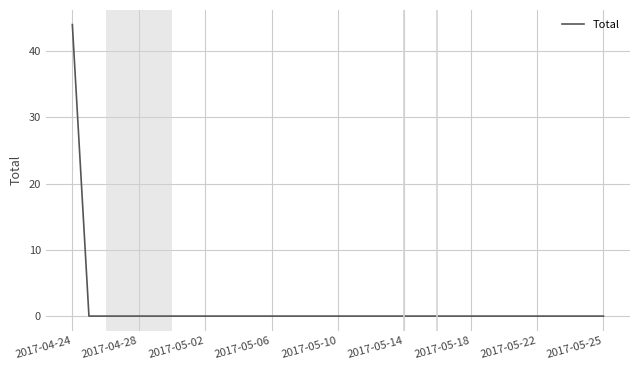

What is the difference between the maximum and minimum values?

44.0